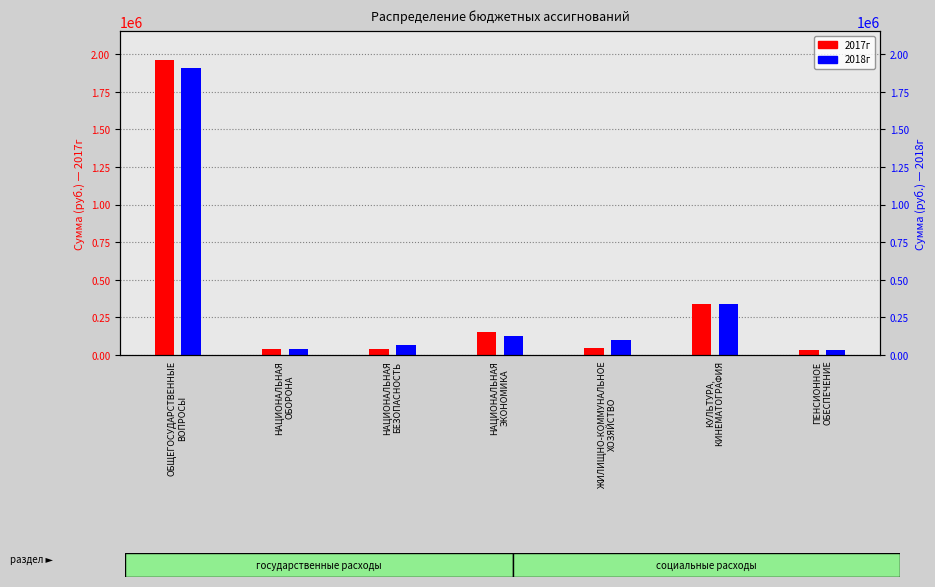

At which category is the sum across all series the highest?

ОБЩЕГОСУДАРСТВЕННЫЕ
ВОПРОСЫ